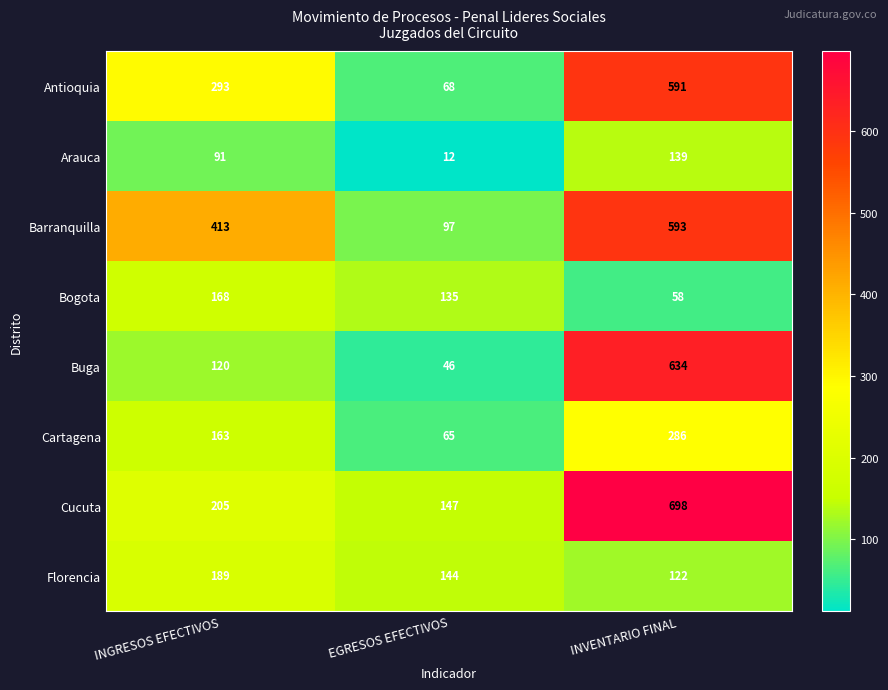

The value of Antioquia at INGRESOS EFECTIVOS is 293. True or false?

True